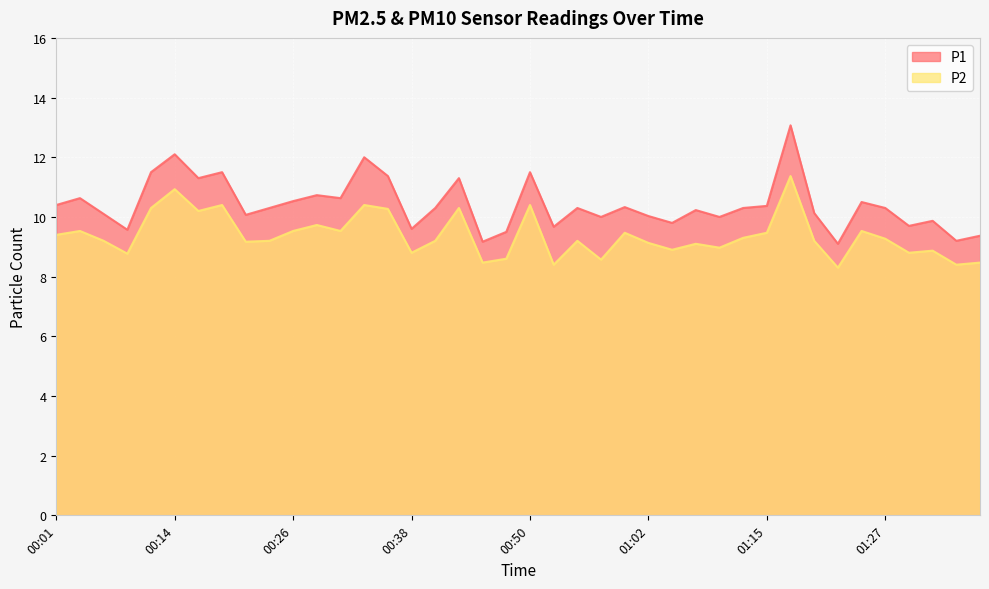

What is the approximate value of P2 at 00:48?

8.6